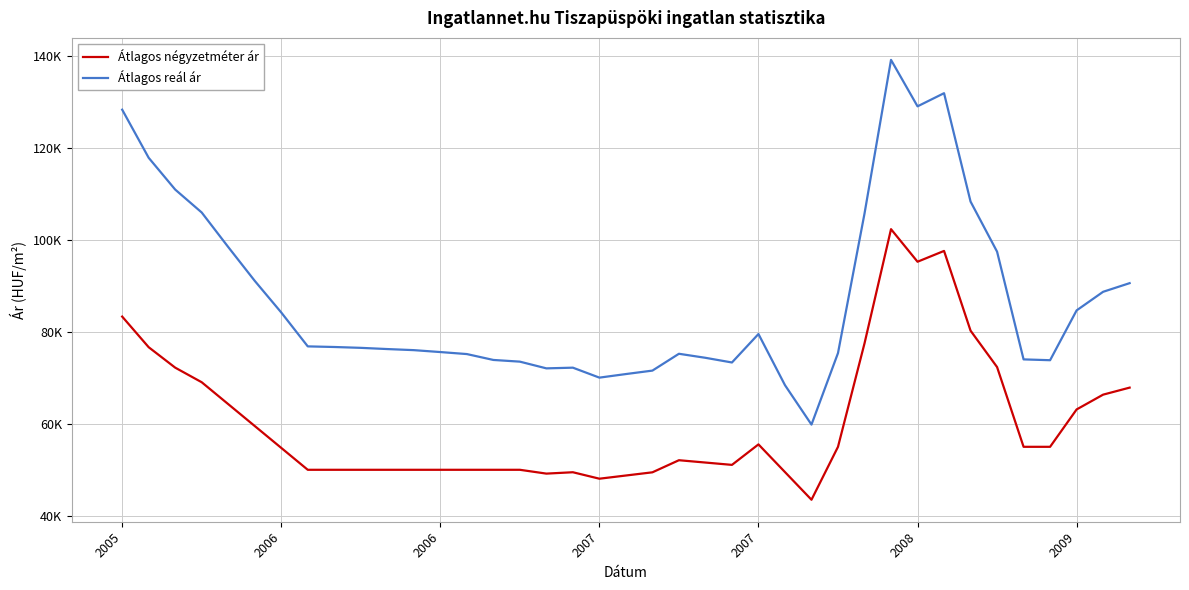

At which category is the sum across all series the highest?

29